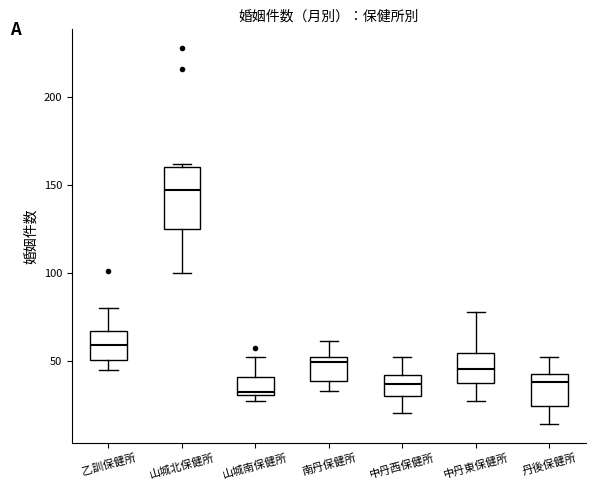

Reading left to right, read every box against the y-axis: the position of its median line, the range the box covers, and the ends of its whiskers. The values are not printed on the chart, so give them approximately, as read against the axis.

乙訓保健所: median 60, box 50 to 65, whiskers 45 to 80
山城北保健所: median 145, box 125 to 160, whiskers 100 to 160
山城南保健所: median 30 (just above the box's lower edge), box 30 to 40, whiskers 25 to 50
南丹保健所: median 50 (just below the box's upper edge), box 40 to 50, whiskers 35 to 60
中丹西保健所: median 35, box 30 to 40, whiskers 20 to 50
中丹東保健所: median 45, box 35 to 55, whiskers 25 to 80
丹後保健所: median 40 (just below the box's upper edge), box 25 to 40, whiskers 15 to 50